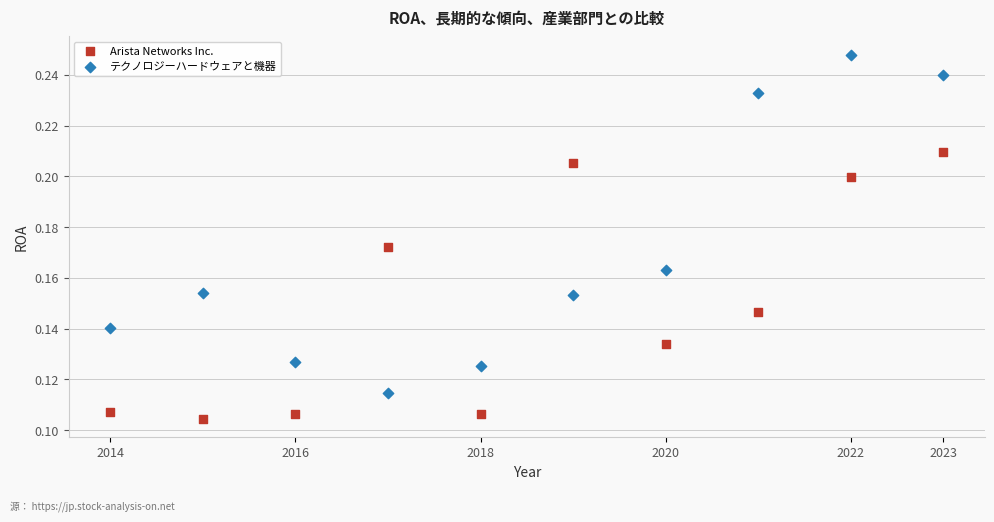

Which series reaches the maximum Y coordinate?

テクノロジーハードウェアと機器